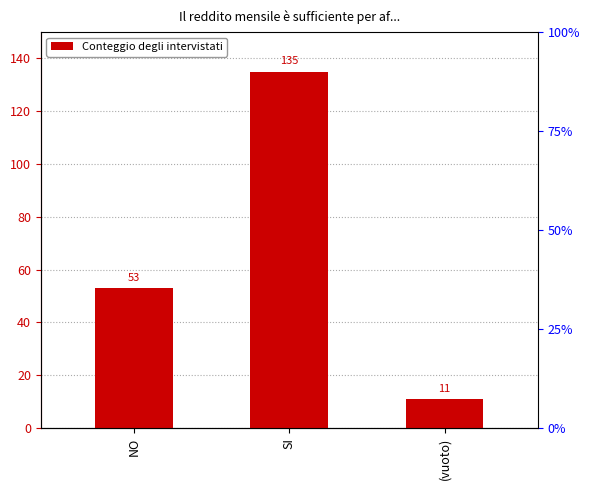

What is the ratio of the value at NO to the value at SI?

0.4